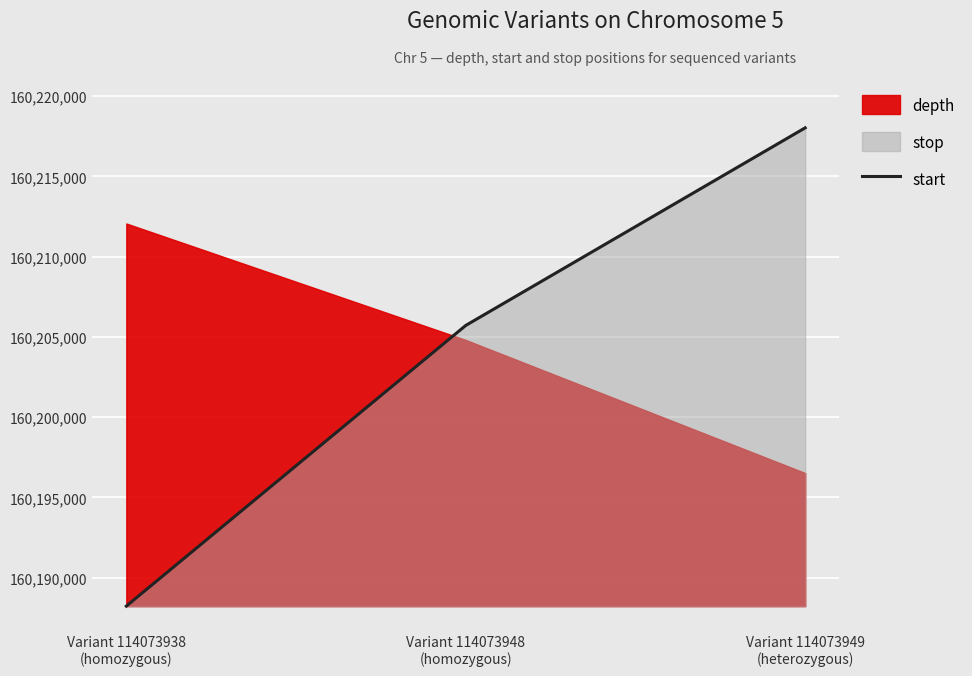

How many values in the start series are below 160205713?

1